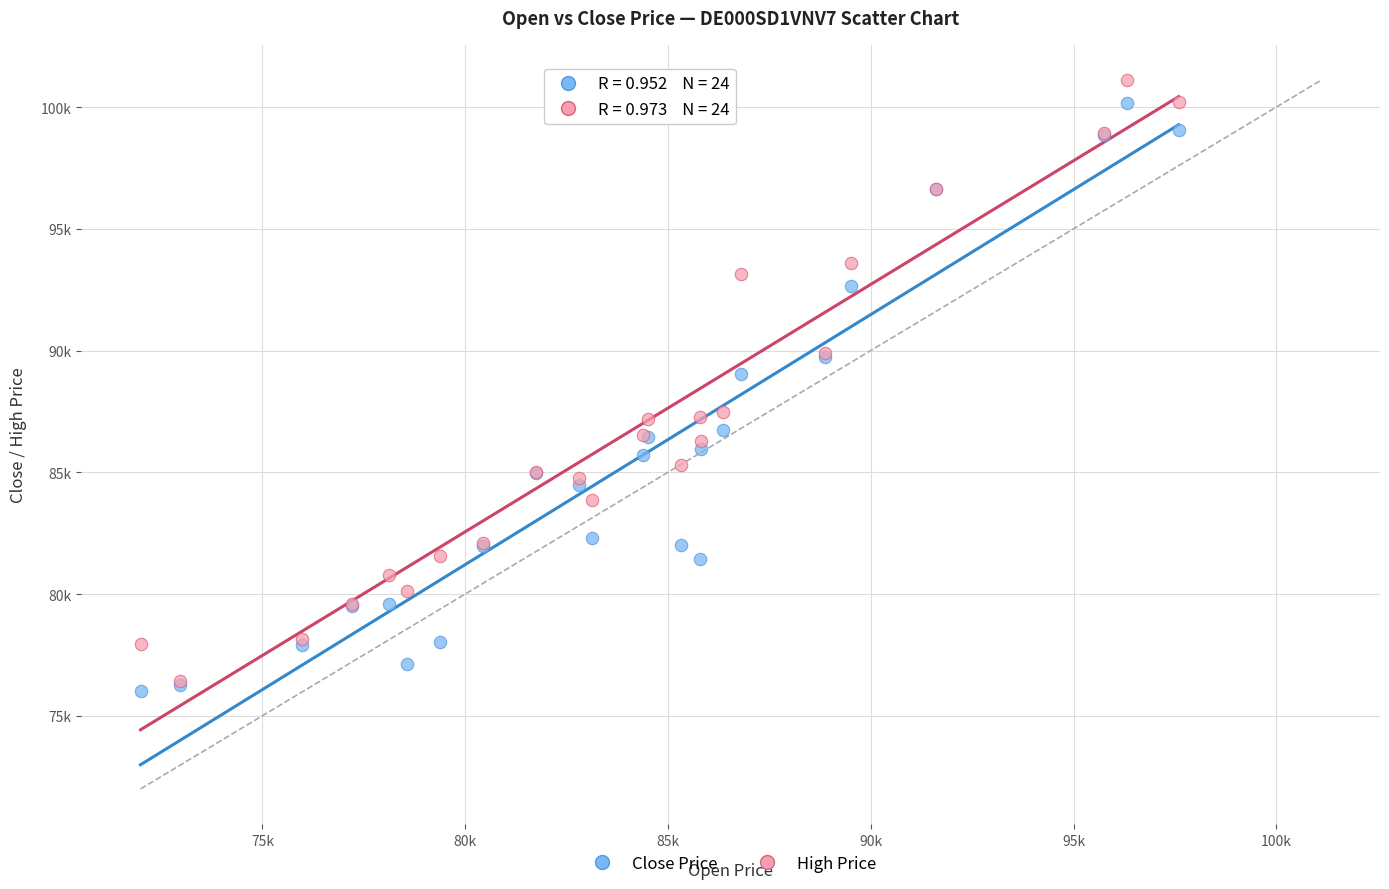

Which series contains the lowest Y value?

Close Price